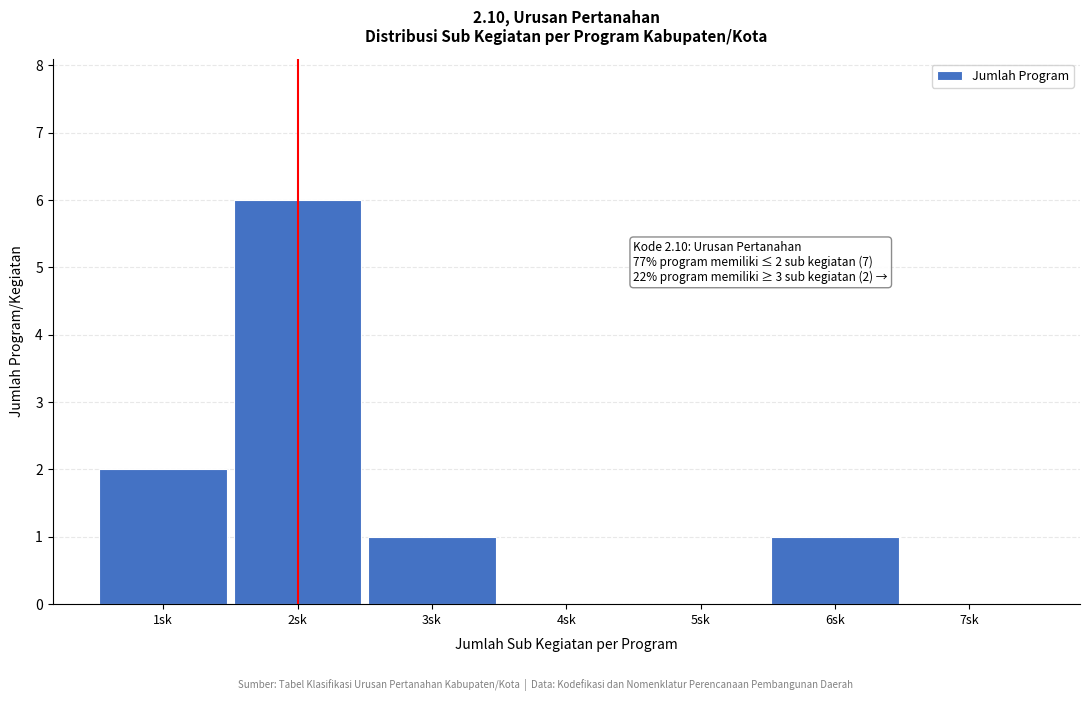

Reading right to left, what are all the values shown in this chart?

7sk=0	6sk=1	5sk=0	4sk=0	3sk=1	2sk=6	1sk=2